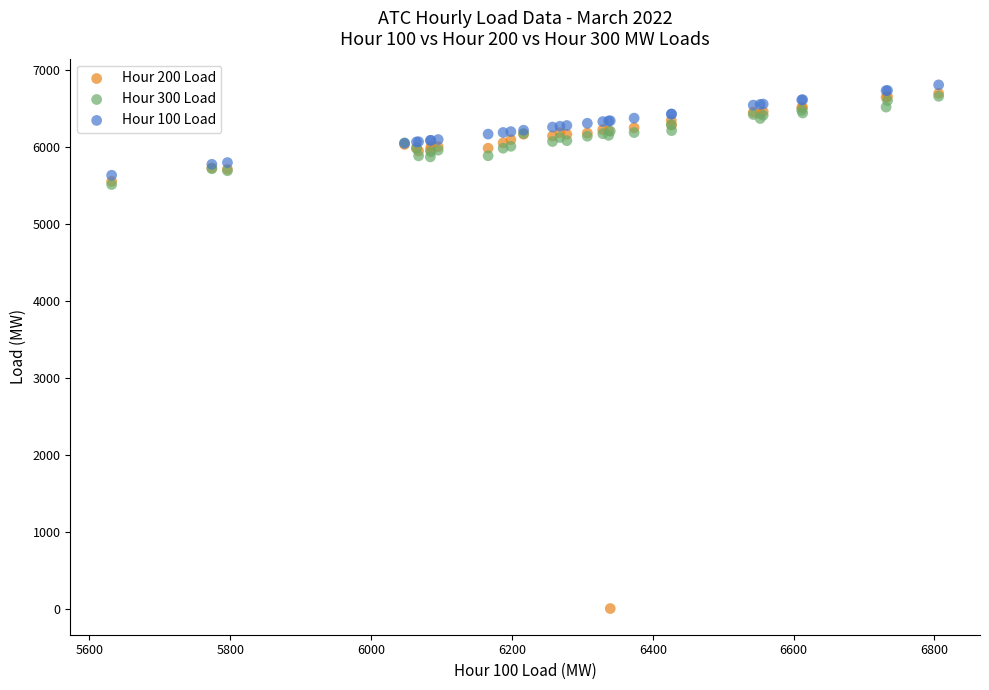

Which series contains the lowest Y value?

Hour 200 Load